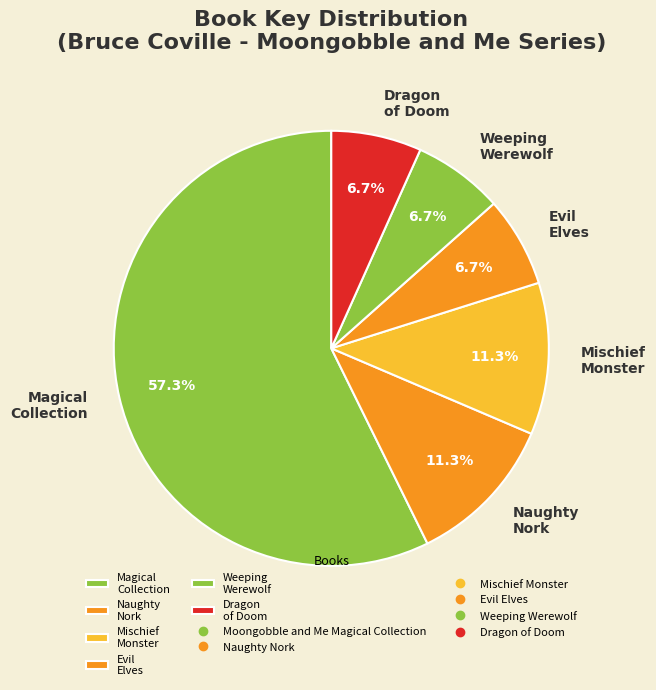

Does Magical Collection account for over 50% of the chart?

Yes